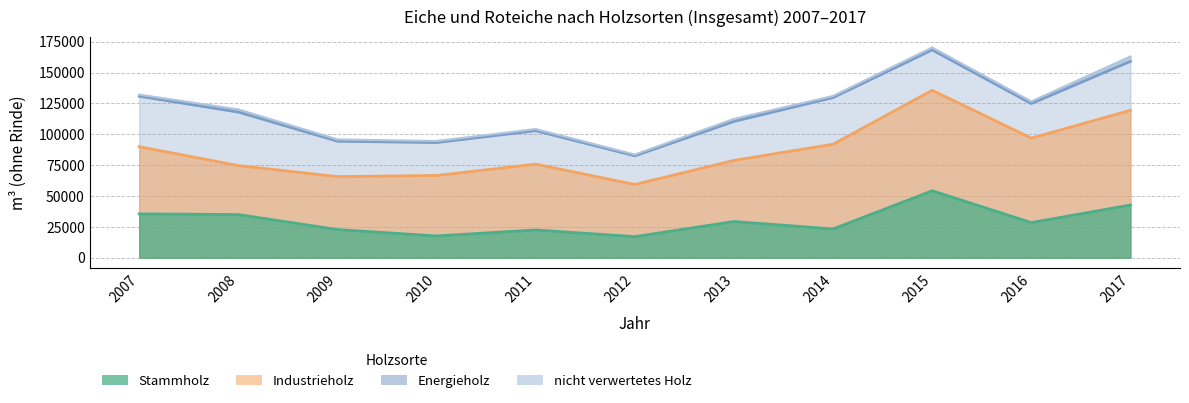

How many interior local valleys does the Industrieholz series have?

3